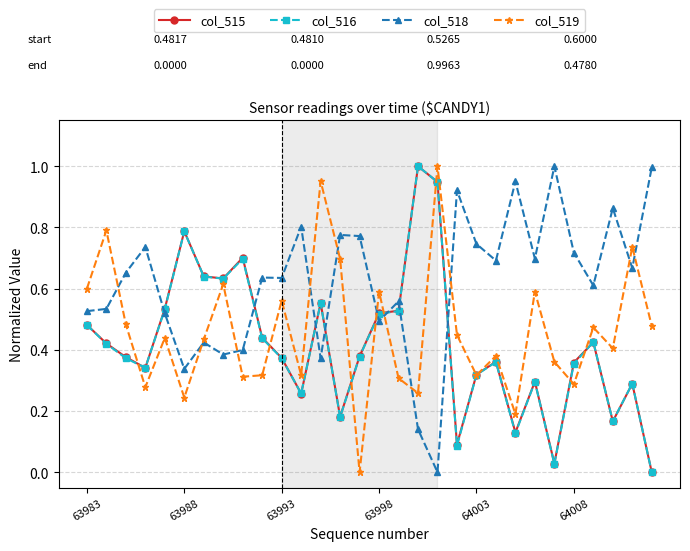

True or false: col_516 has more than 1 interior local peaks.

True